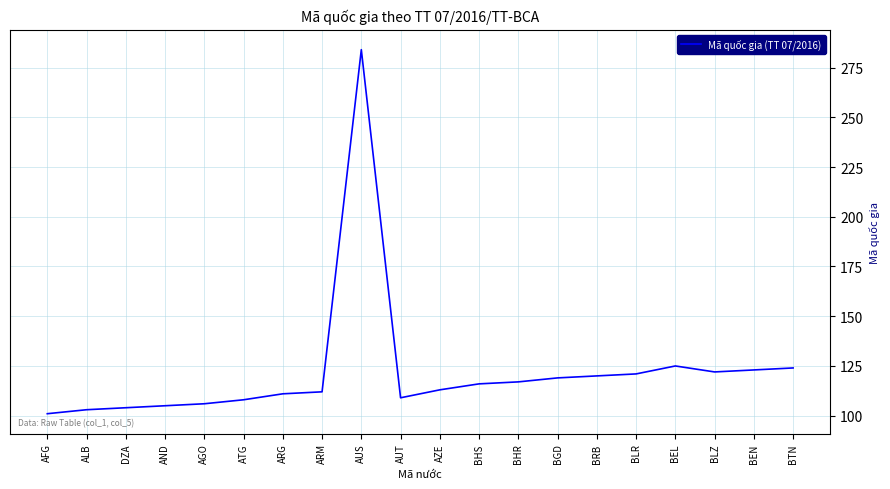

True or false: the data shows 116 at BHS.

True